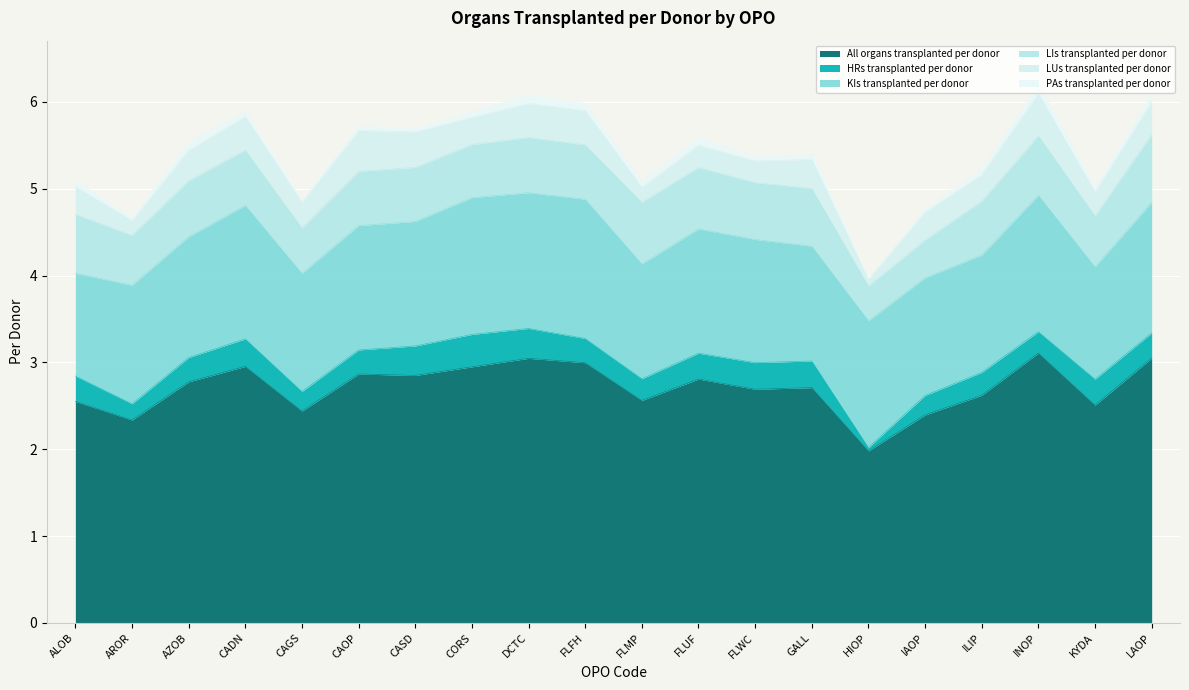

What is the maximum value for LUs transplanted per donor?

0.5